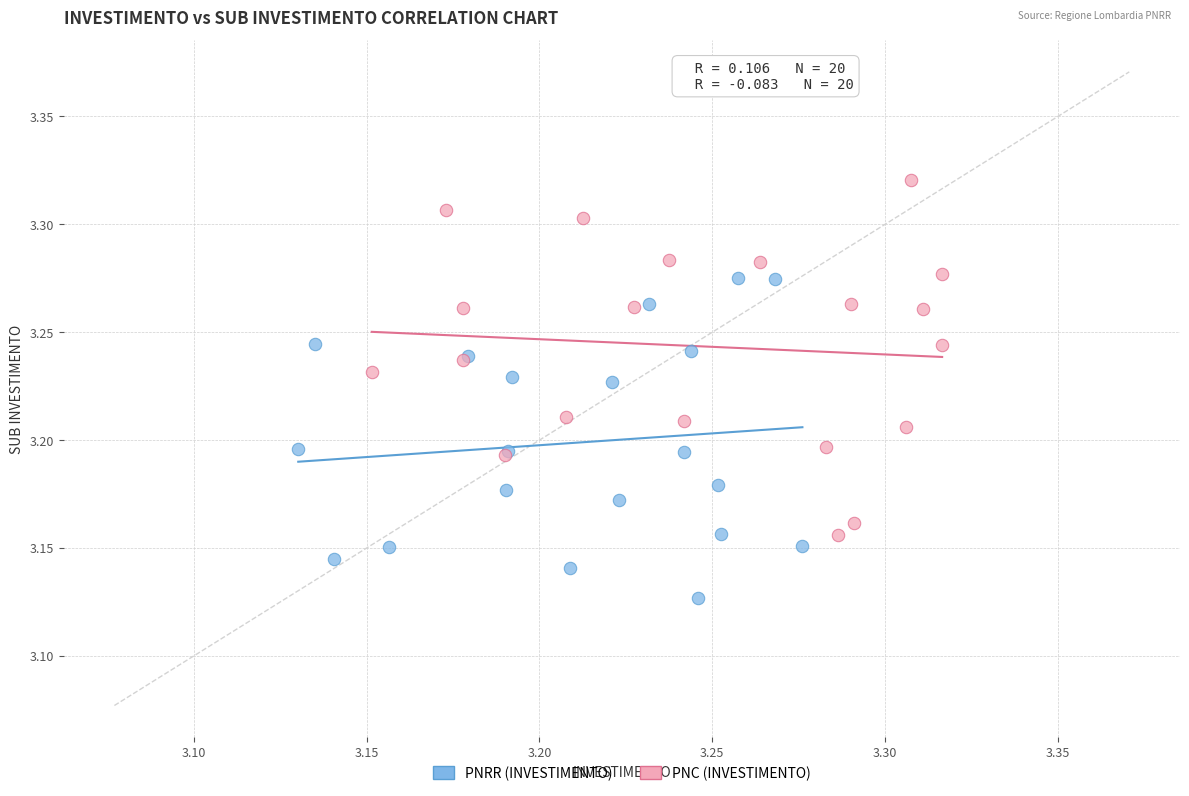

Which series contains the highest Y value?

PNC (INVESTIMENTO)